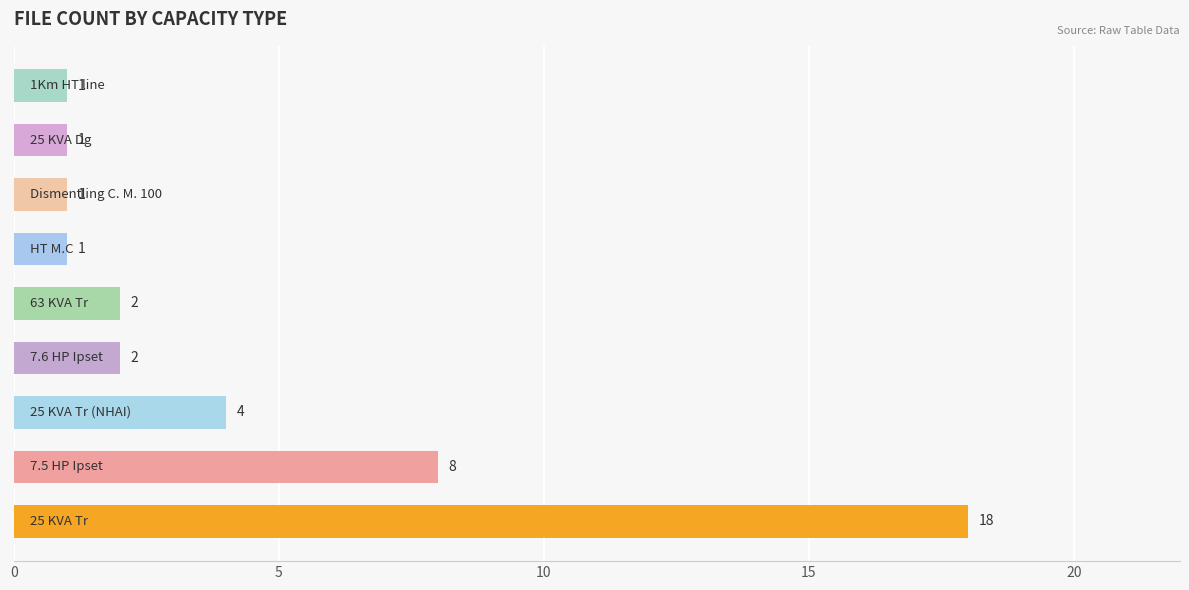

What is the difference between the second highest and minimum values?

7